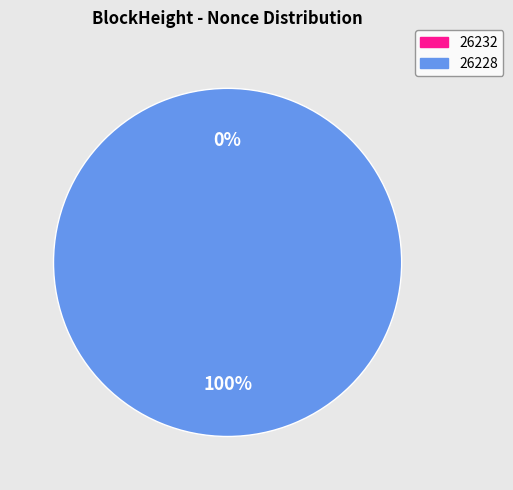

How many segments does this pie chart have?

2